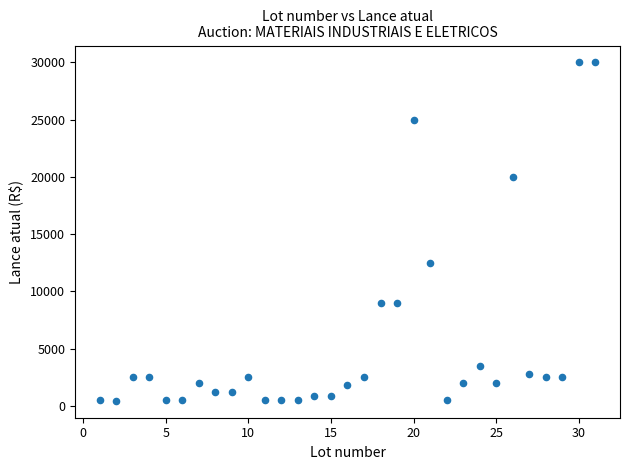

What Y value in the scatter plot is closest to 15225?

12500